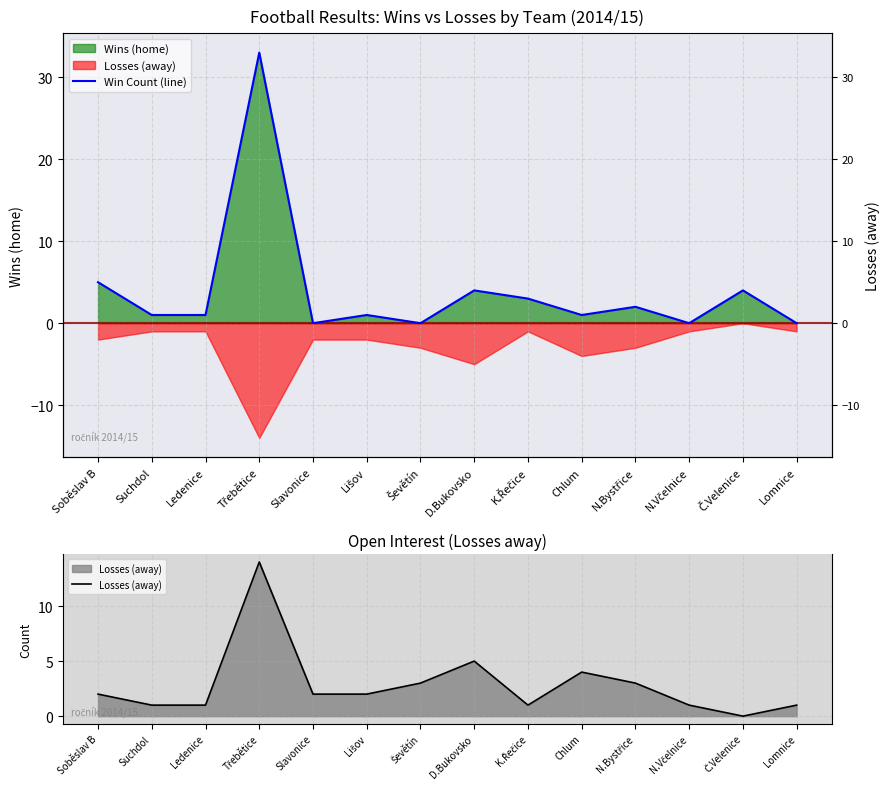

At which category does Losses (away) reach its first local peak?

Třebětice